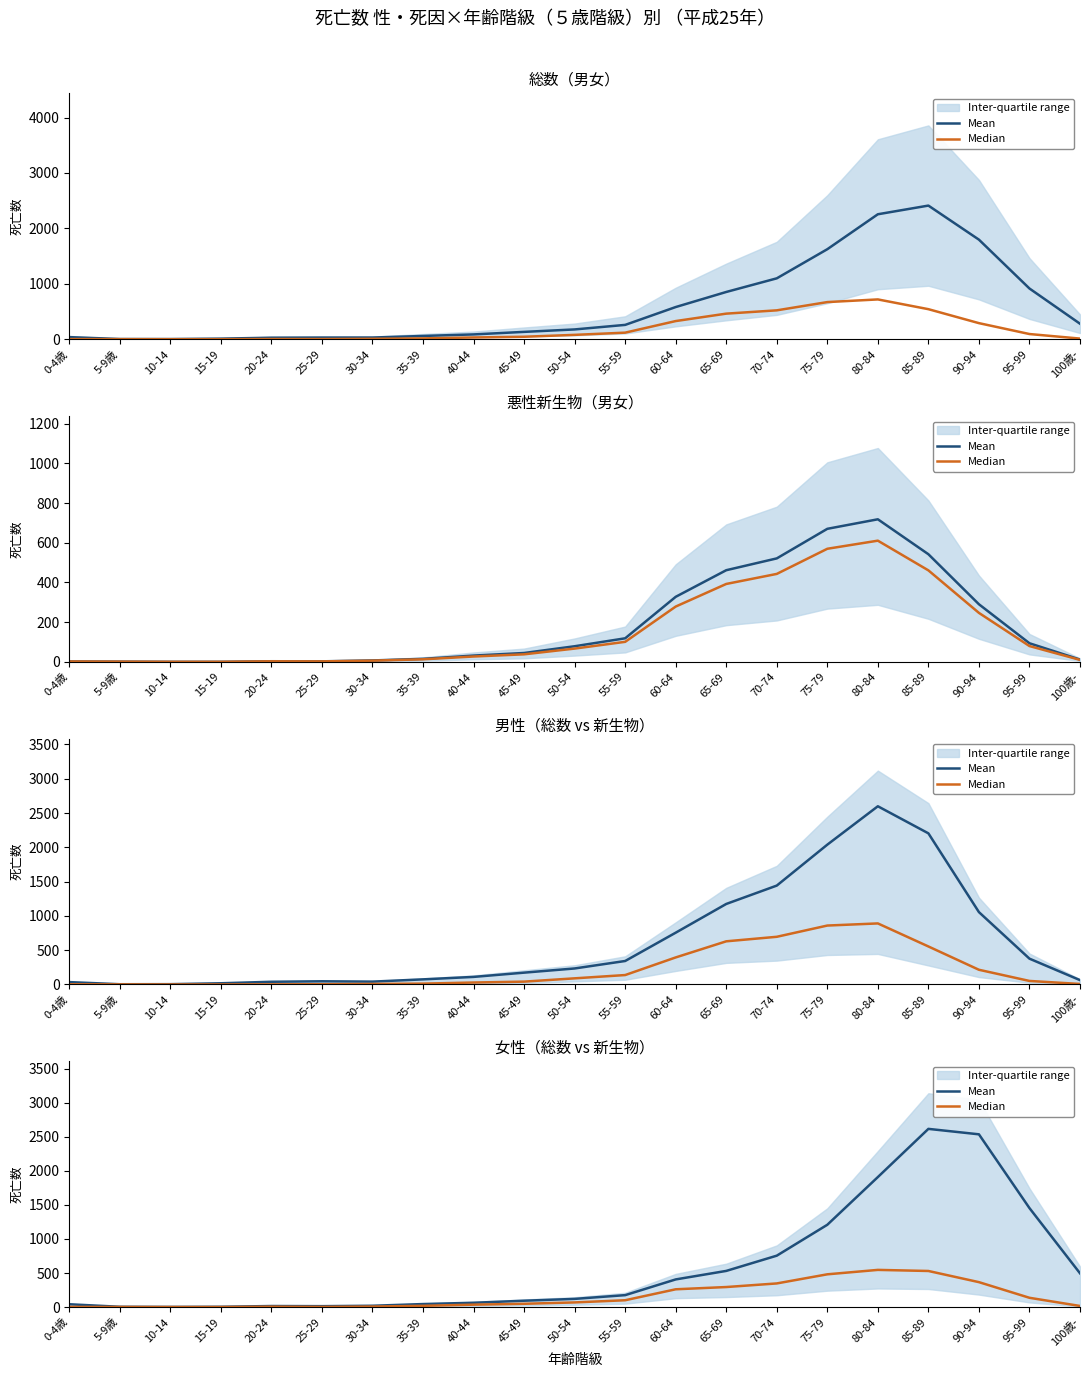

What position from the left is 50-54?

11